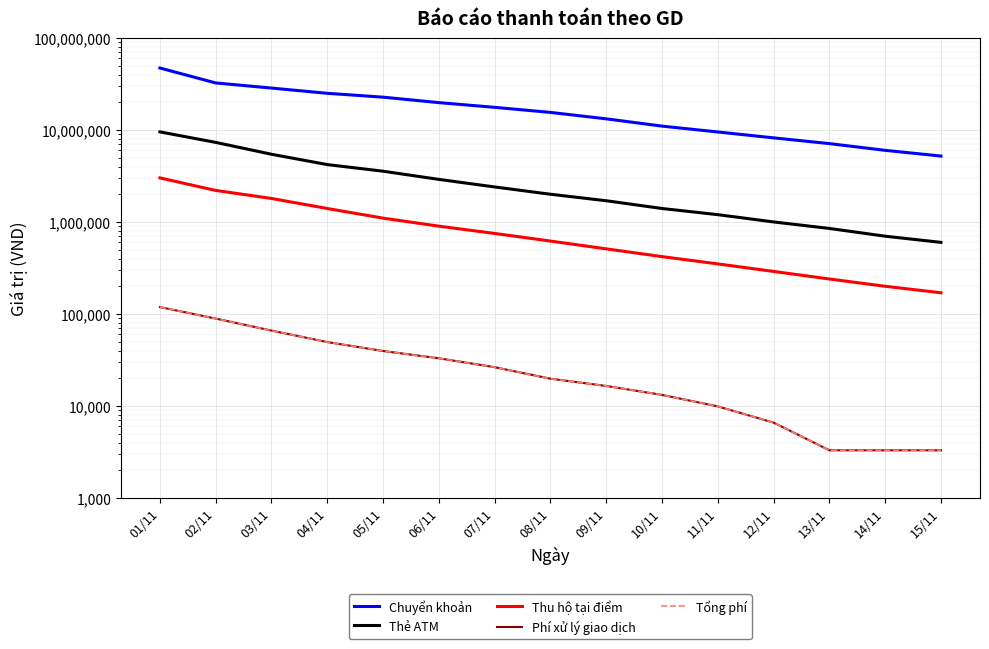

Which series has the largest total across all categories?

Chuyển khoản